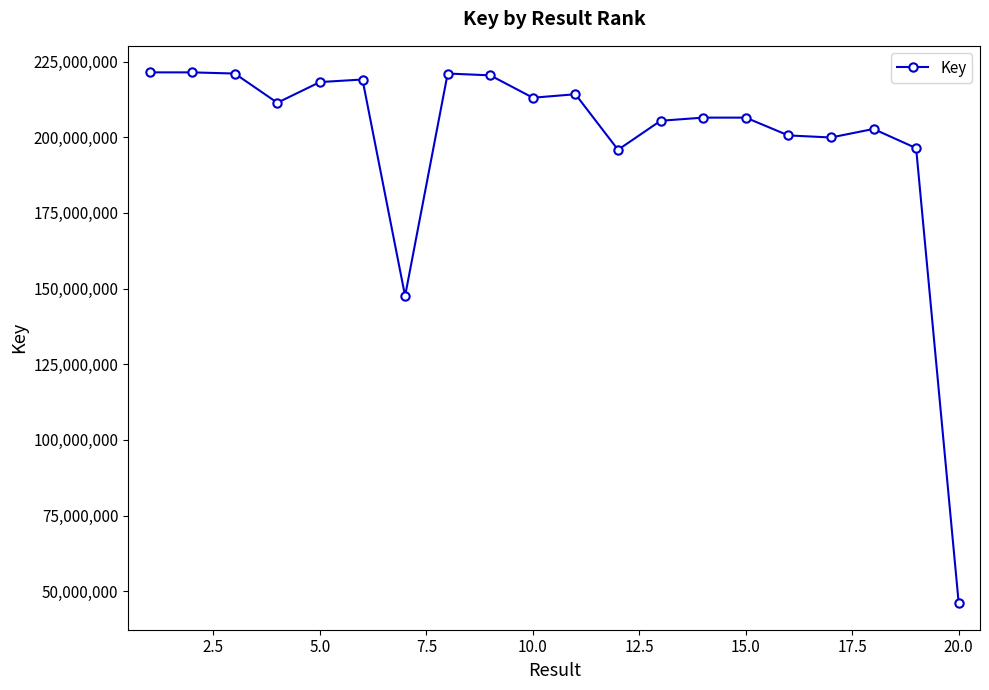

What is the value of the 9th point from the left?

220468055